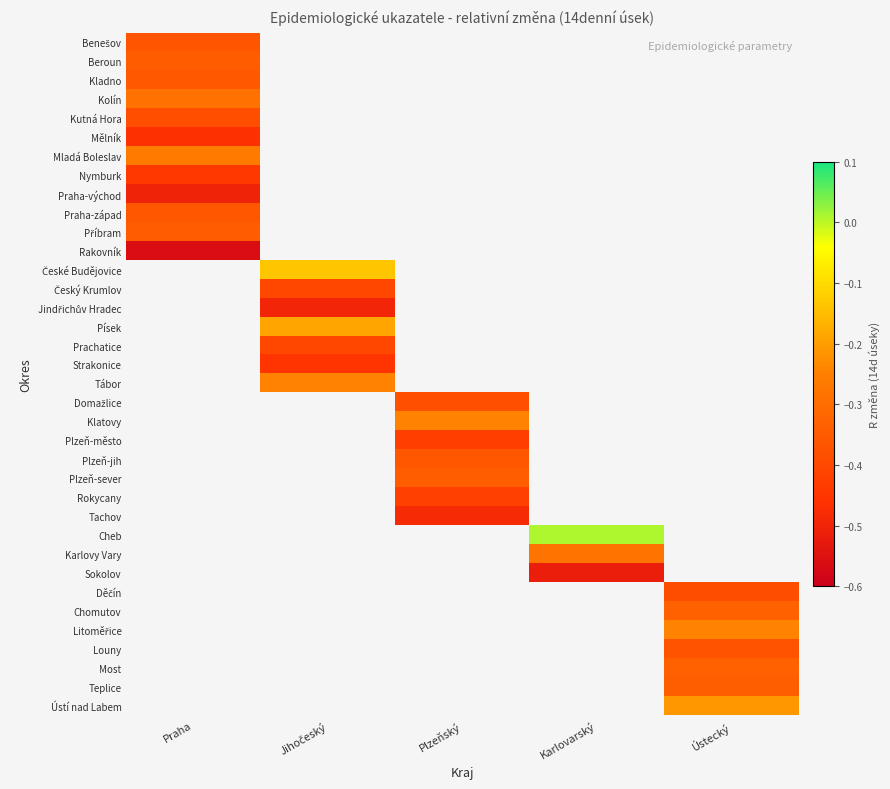

List the series in order of their peak value, lowest first.

Rakovník, Praha-východ, Mělník, Nymburk, Kutná Hora, Benešov, Praha-západ, Kladno, Příbram, Beroun, Kolín, Mladá Boleslav, České Budějovice, Český Krumlov, Jindřichův Hradec, Písek, Prachatice, Strakonice, Tábor, Domažlice, Klatovy, Plzeň-město, Plzeň-jih, Plzeň-sever, Rokycany, Tachov, Cheb, Karlovy Vary, Sokolov, Děčín, Chomutov, Litoměřice, Louny, Most, Teplice, Ústí nad Labem